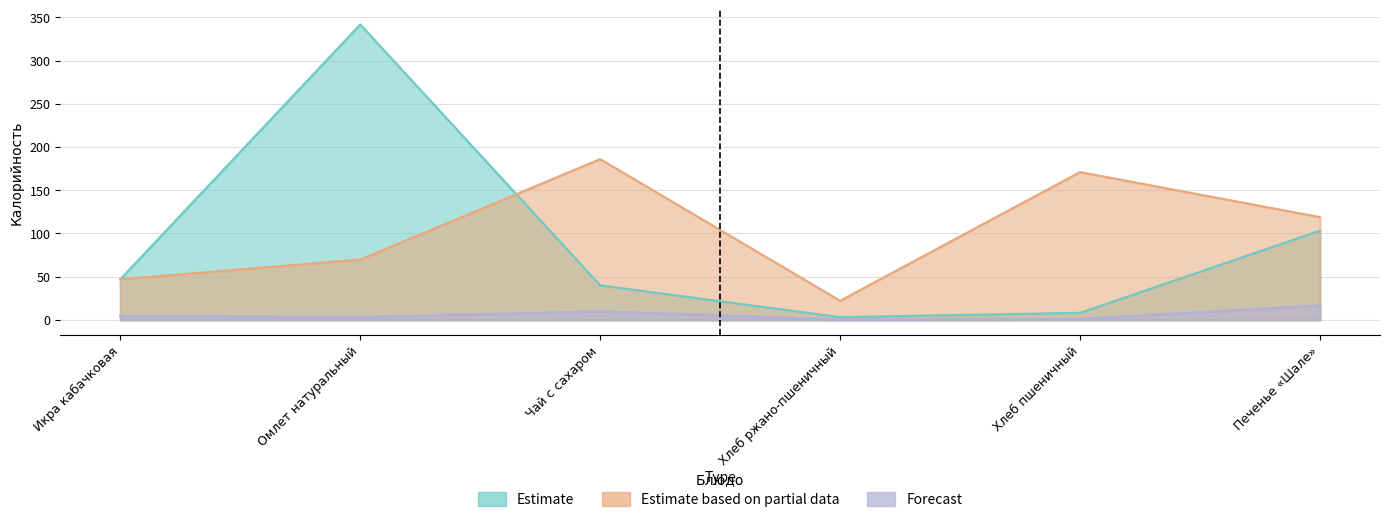

What is the label of the 5th point from the right?

Омлет натуральный